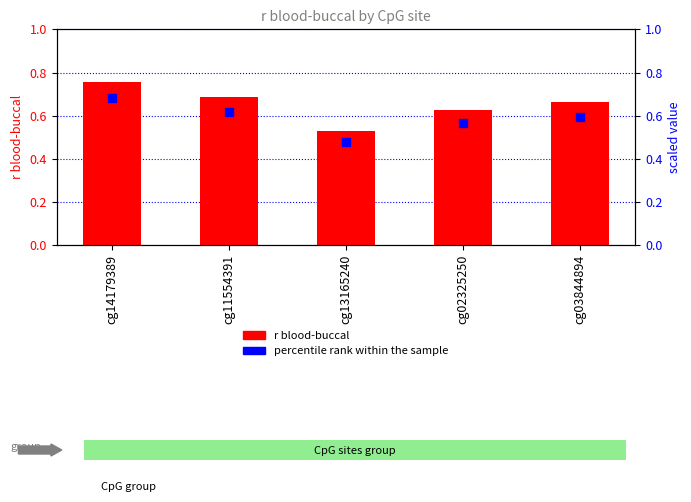

At which category is the sum across all series the highest?

cg14179389